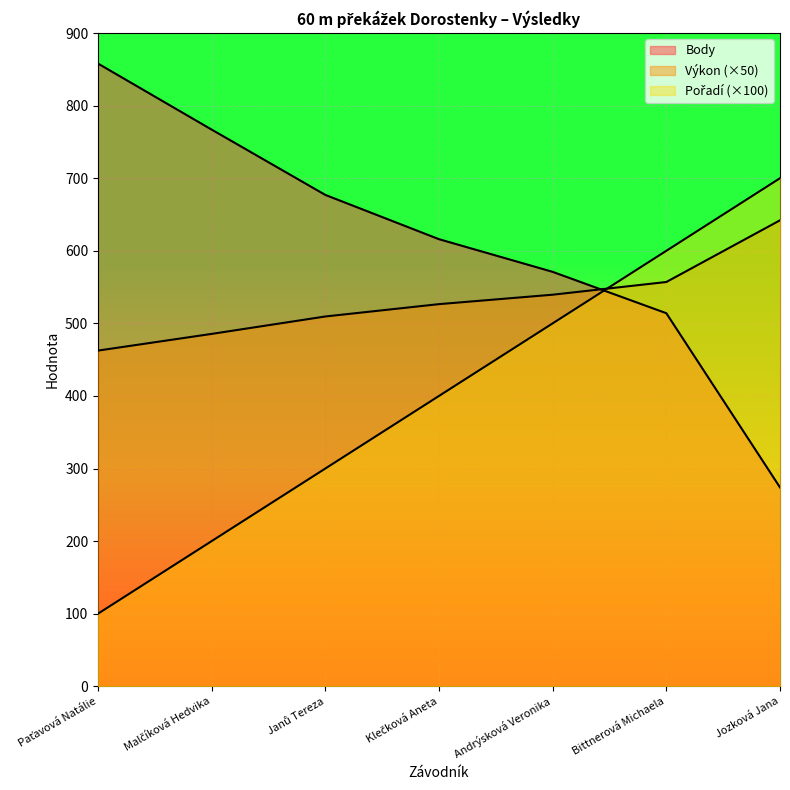

Reading right to left, extract all data points from this chart.

Pořadí: 700.0	600.0	500.0	400.0	300.0	200.0	100.0
Výkon: 642.0	557.0	539.5	526.5	509.5	485.5	462.5
Body: 274.0	514.0	571.0	616.0	677.0	767.0	858.0